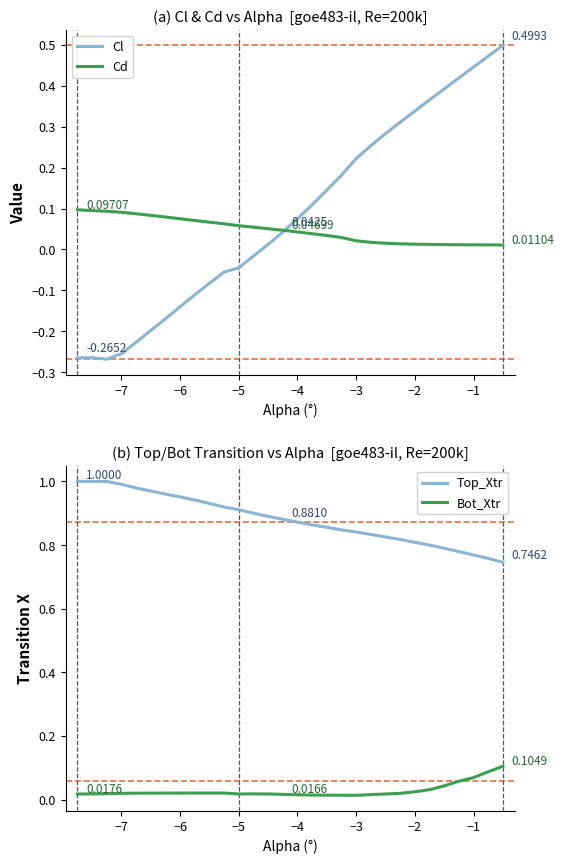

True or false: Top_Xtr and Bot_Xtr cross at least once.

False